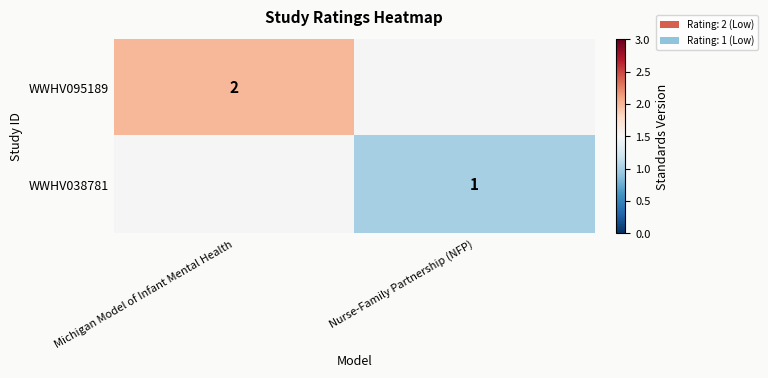

What is the maximum value shown in the chart?

2